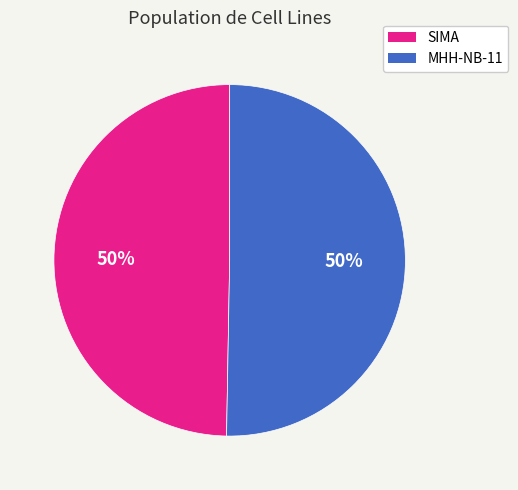

Approximately how many times larger is the value at MHH-NB-11 compared to SIMA?

1.0